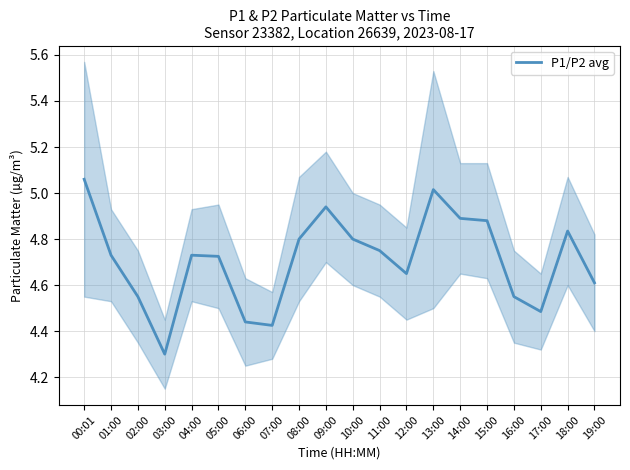

What is the label of the 12th point from the left?

11:00